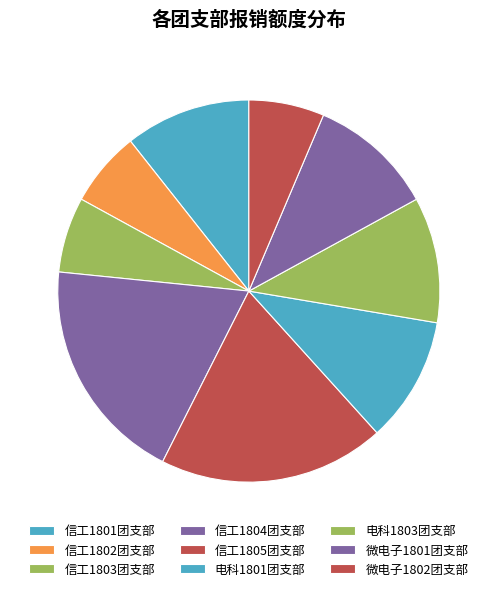

Count the number of slices in the pie.

9